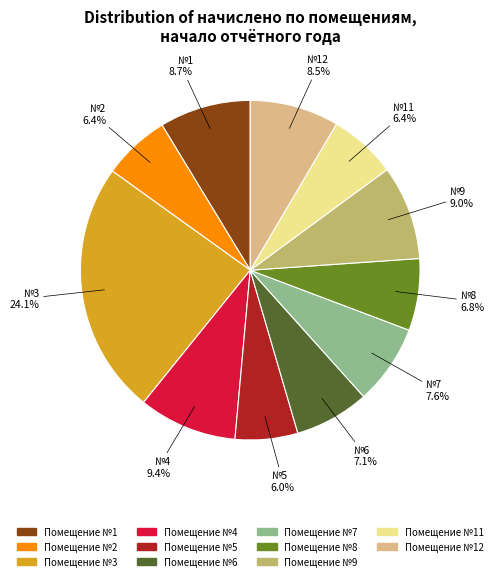

Is there a majority slice in this chart?

No